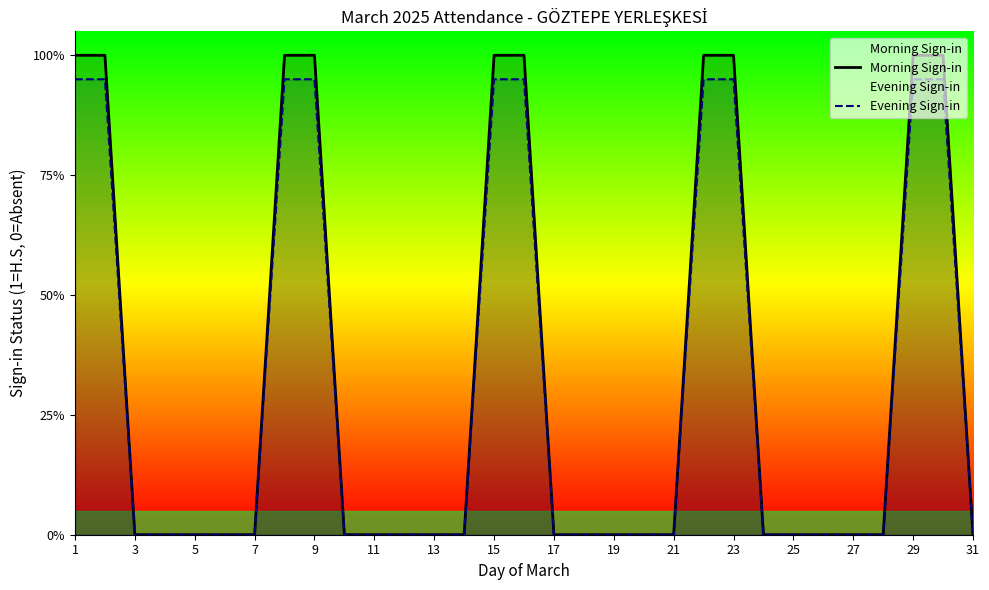

Reading left to right, what are all the values shown in this chart?

Morning Sign-in: 1.0	1.0	0.0	0.0	0.0	0.0	0.0	1.0	1.0	0.0	0.0	0.0	0.0	0.0	1.0	1.0	0.0	0.0	0.0	0.0	0.0	1.0	1.0	0.0	0.0	0.0	0.0	0.0	1.0	1.0	0.0
Evening Sign-in: 0.9	0.9	0.0	0.0	0.0	0.0	0.0	0.9	0.9	0.0	0.0	0.0	0.0	0.0	0.9	0.9	0.0	0.0	0.0	0.0	0.0	0.9	0.9	0.0	0.0	0.0	0.0	0.0	0.9	0.9	0.0